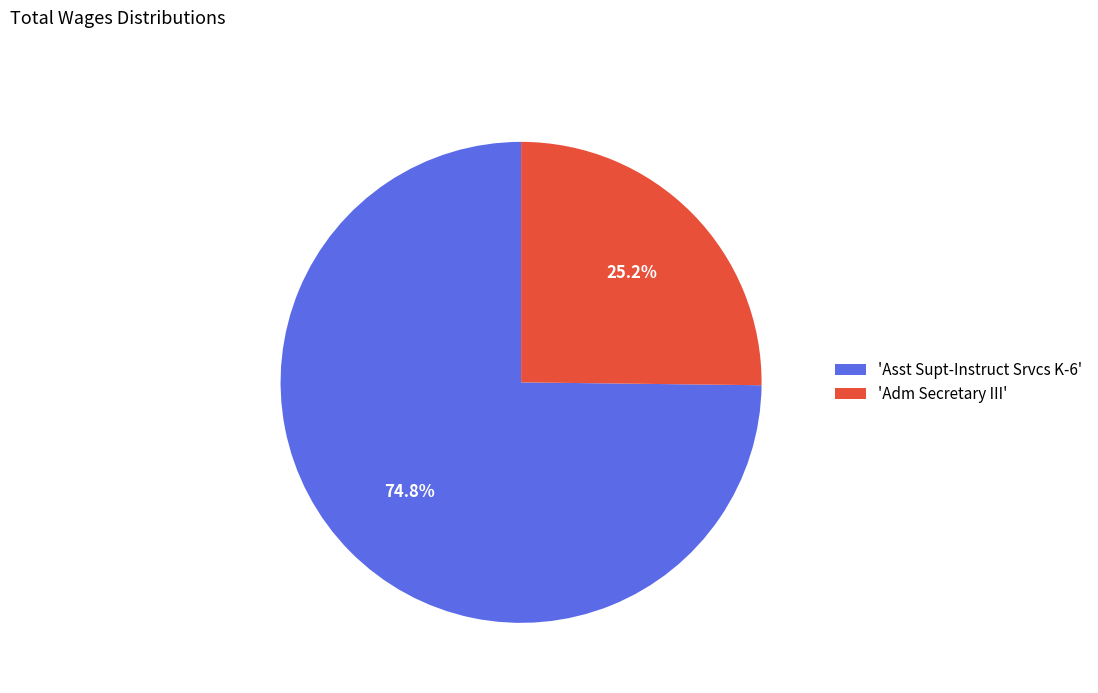

What is the largest slice in the pie chart?

'Asst Supt-Instruct Srvcs K-6'